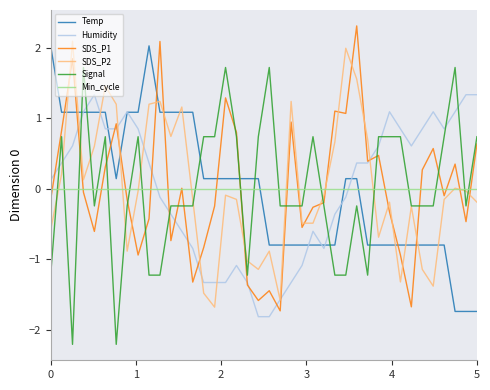

At how many categories does at least one series exceed -1?

40